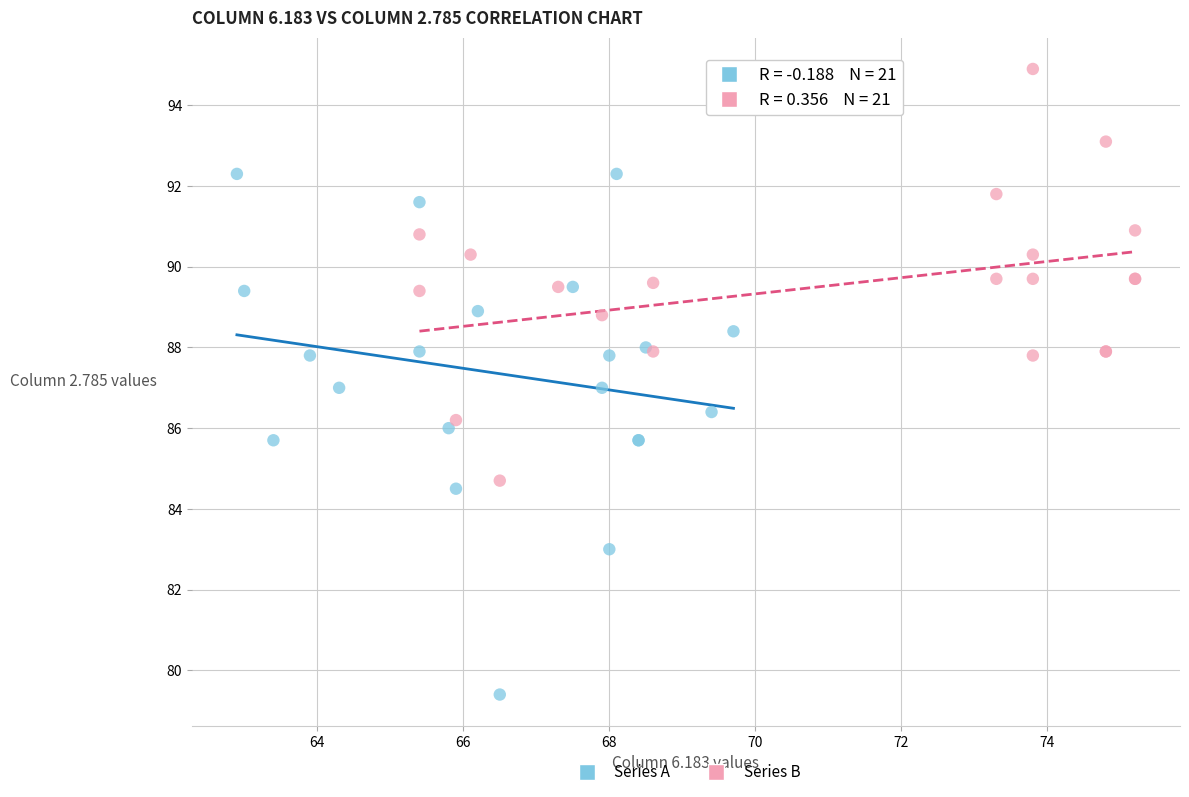

Which series contains the lowest Y value?

Series A